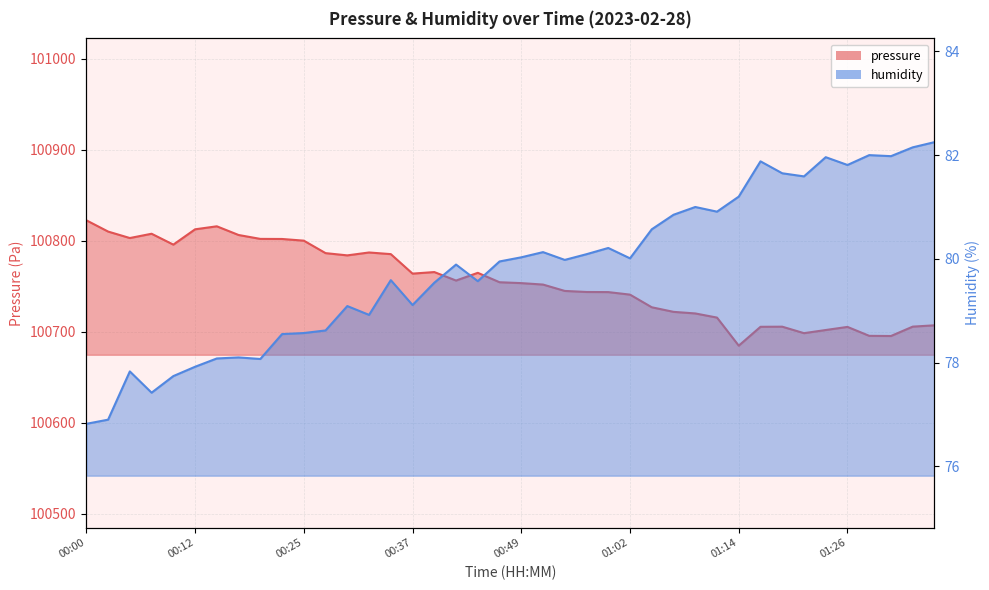

The pressure series shows 100740.9 at 01:02. True or false?

True